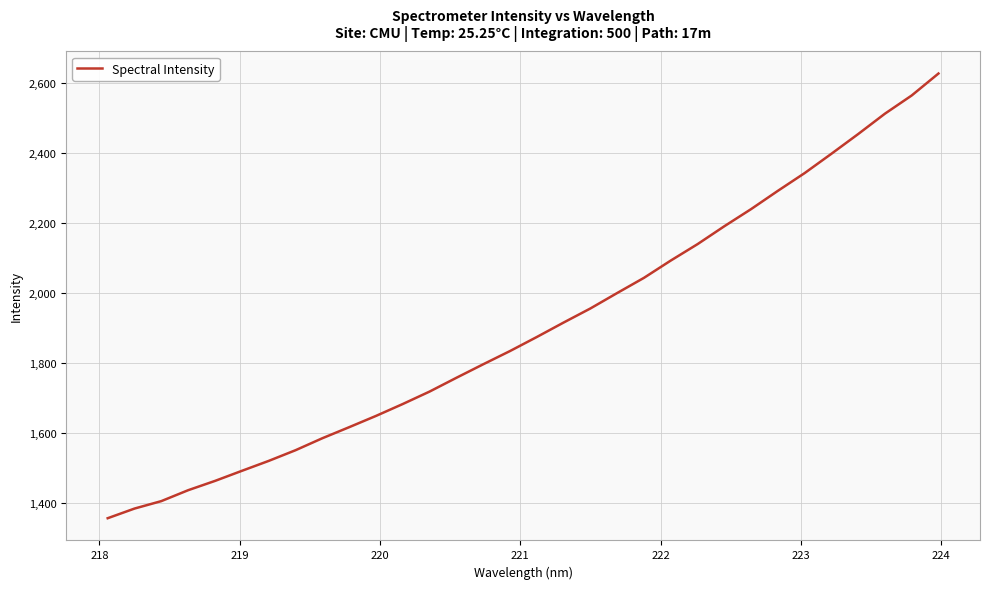

What is the difference between the maximum and minimum values?

1270.1